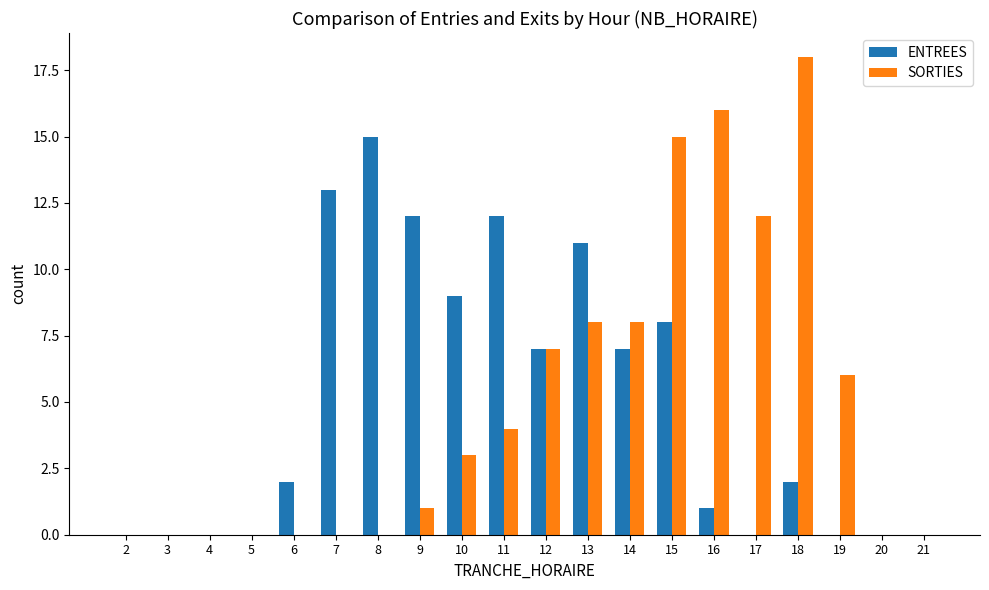

What are all the series names shown in the legend?

ENTREES, SORTIES